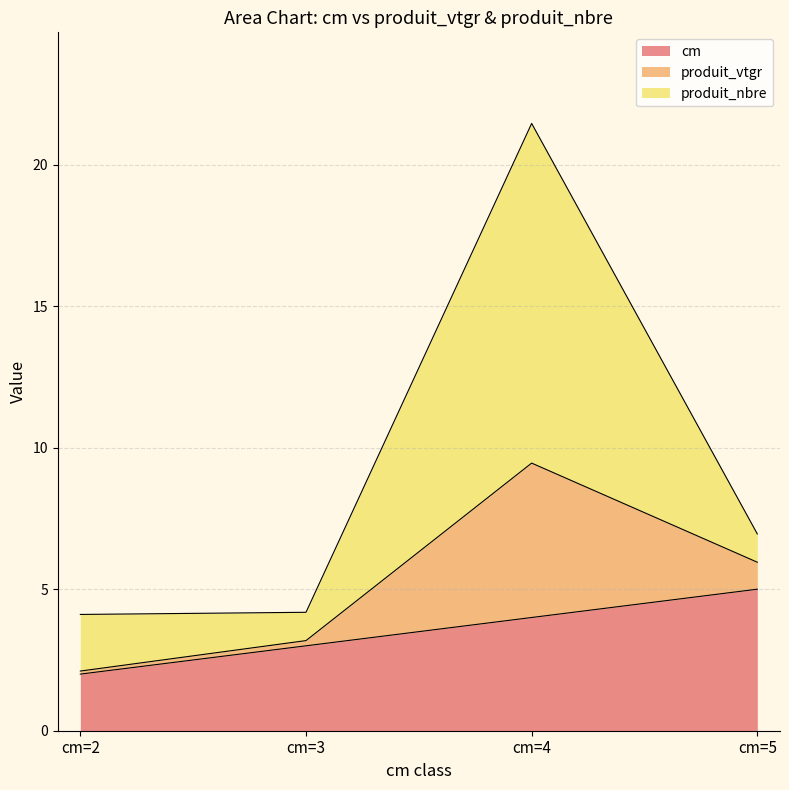

What is the approximate value of cm at cm=4?

4.0